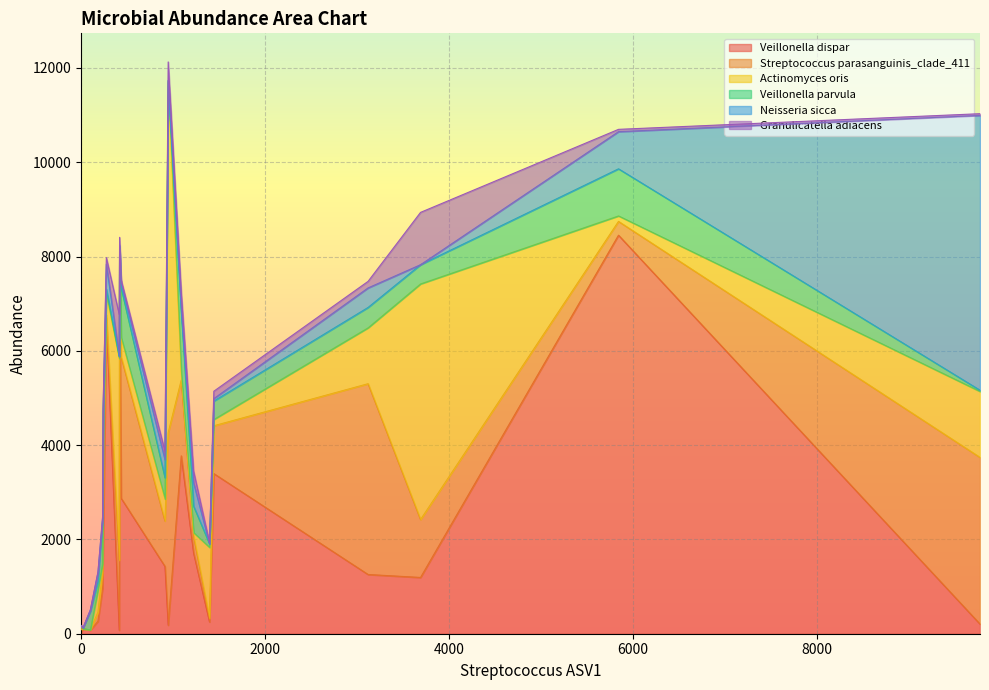

What is the difference between the maximum and second lowest values in the Streptococcus parasanguinis_clade_411 series?

4074